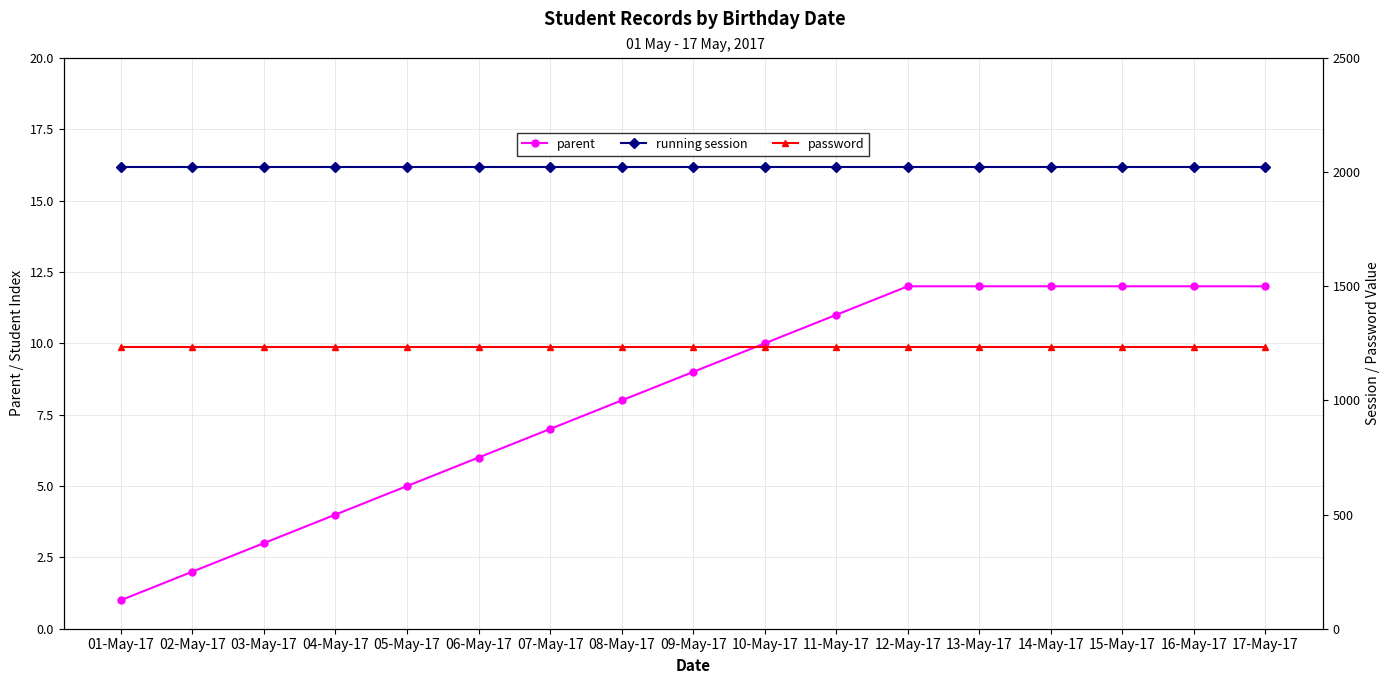

True or false: running session and parent cross at least once.

False